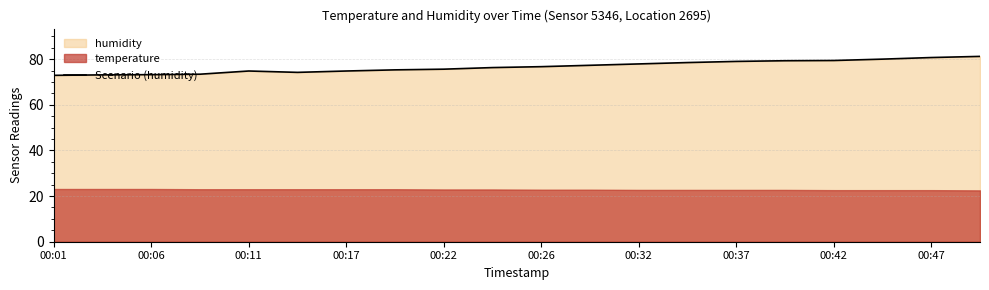

What is the highest value of the Scenario (humidity) series?

81.2